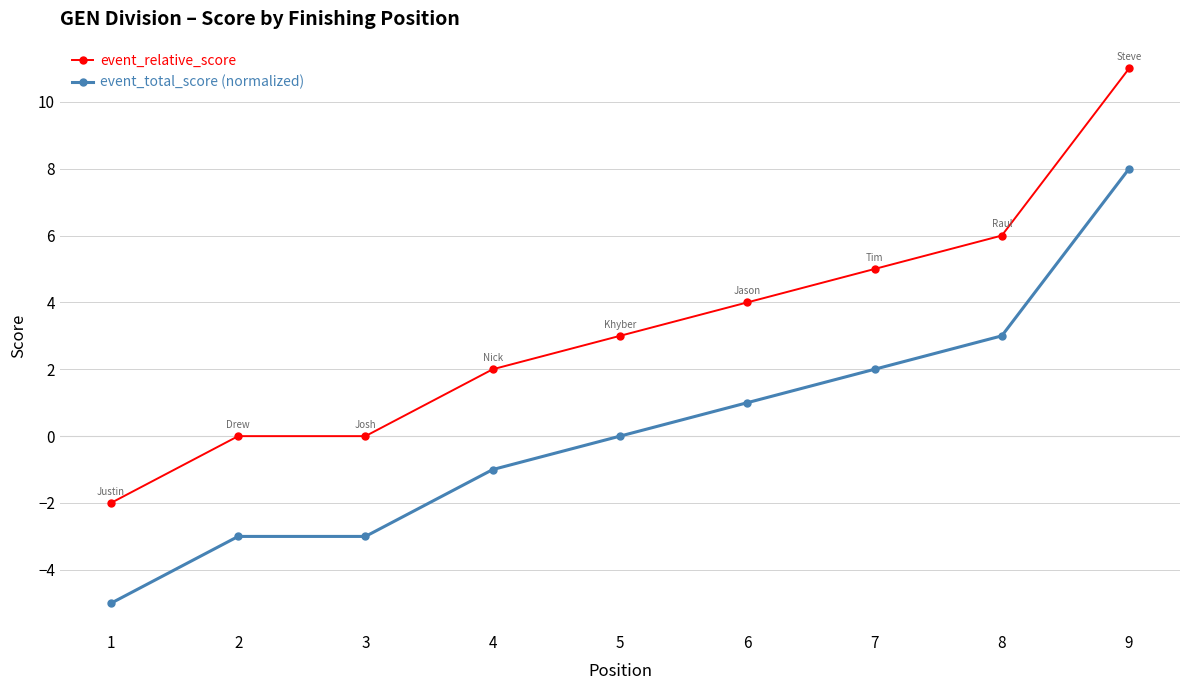

List the series in order of their overall mean, highest first.

event_relative_score, event_total_score (normalized)